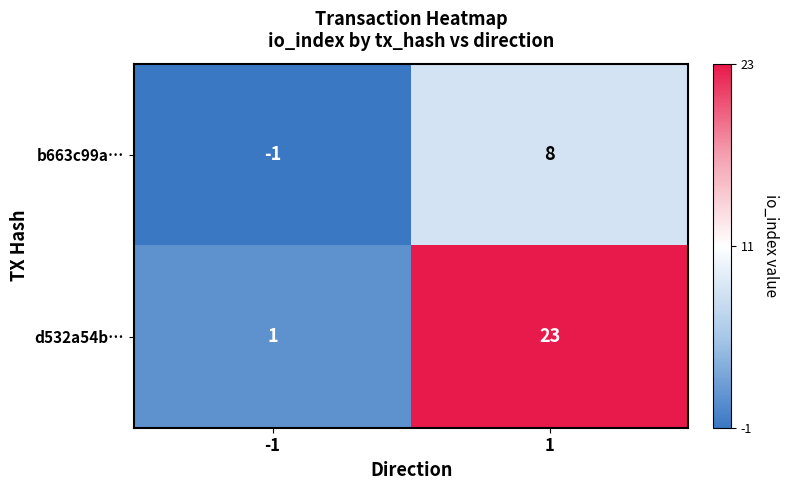

Reading left to right, list all the values displayed in this chart.

b663c99a…: -1=-1	1=8
d532a54b…: -1=1	1=23